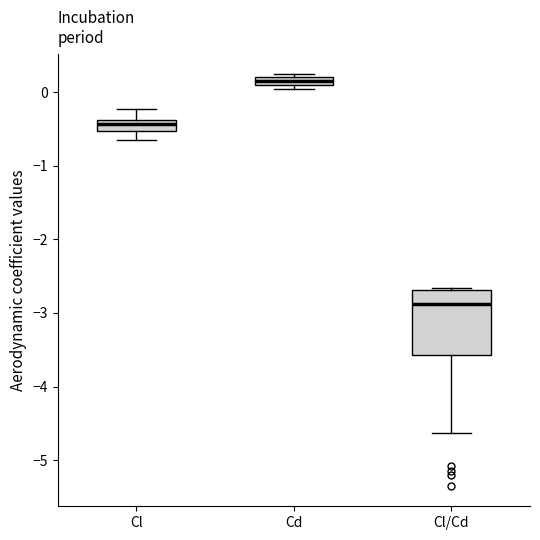

Comparing the boxes themselves (not the whiskers), which one is the tallest?

Cl/Cd